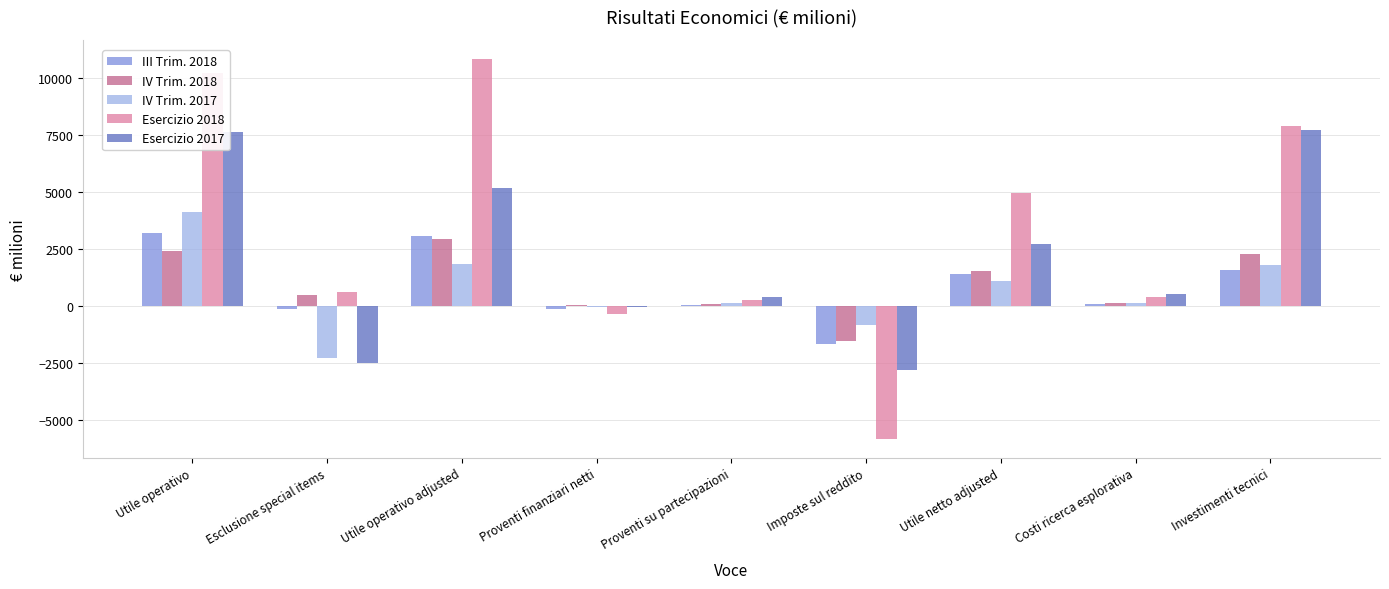

What is the greatest value displayed?

10849